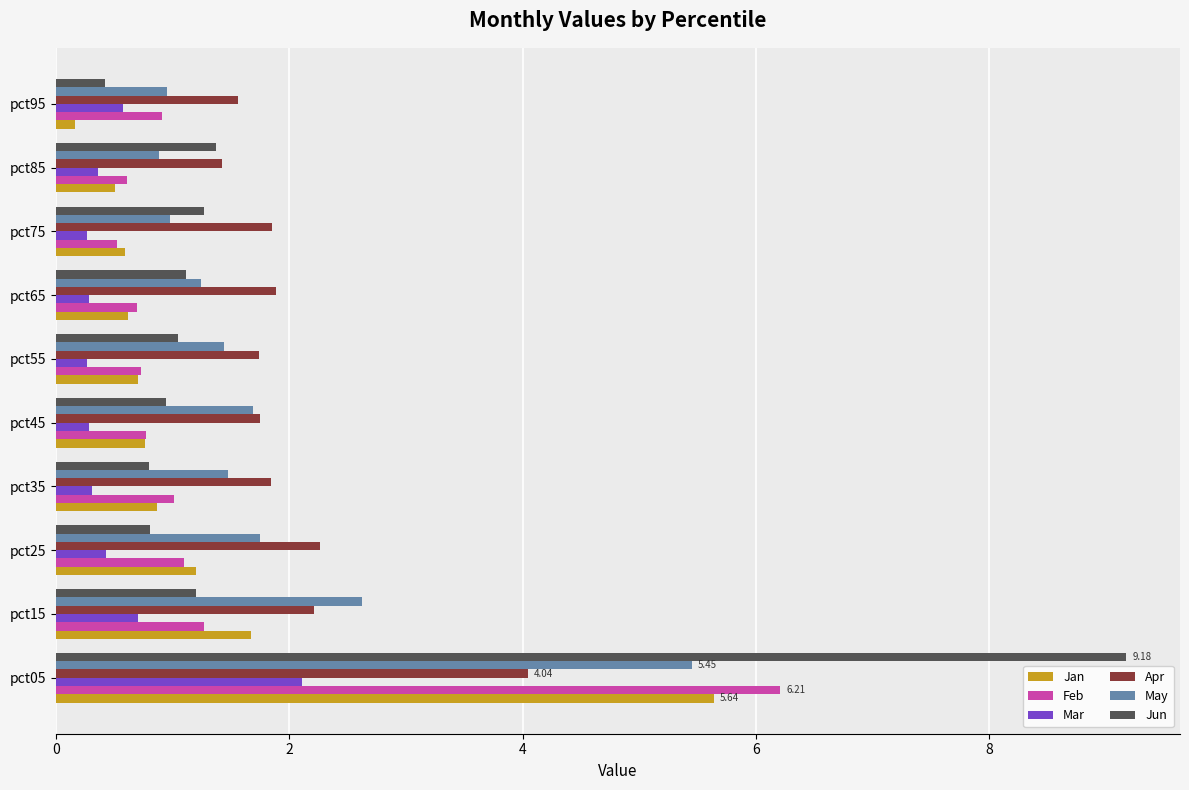

What is the spread (max minus min) of values at pct85?

1.1